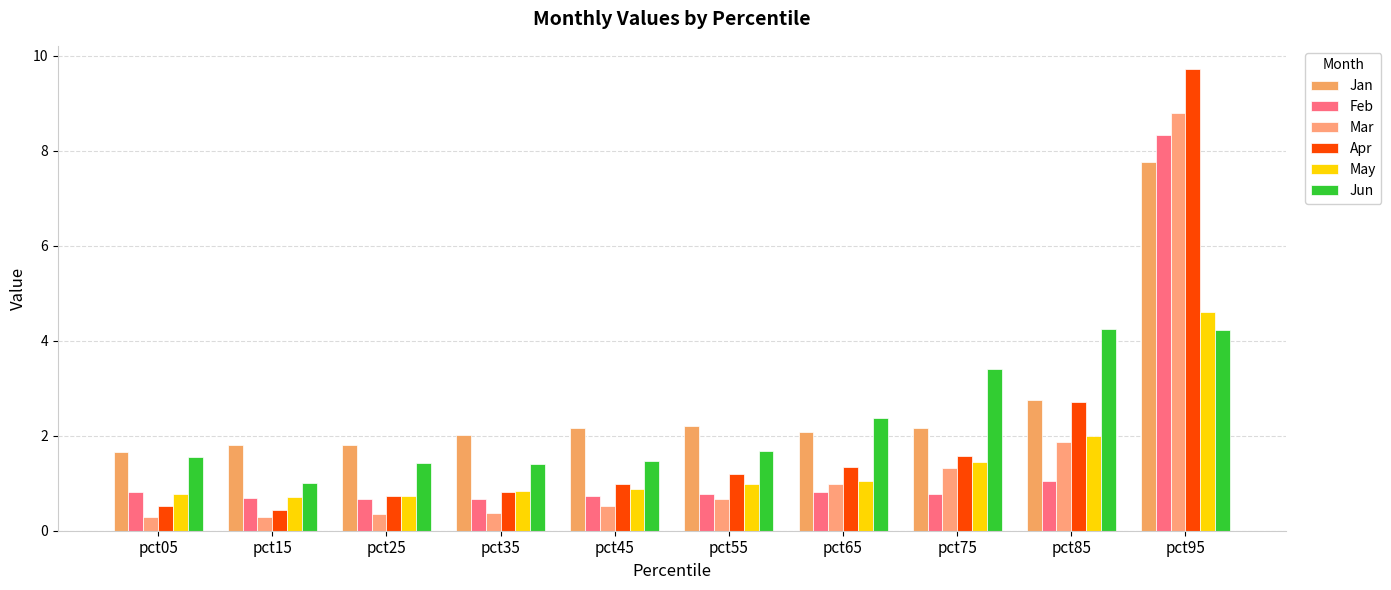

How many groups of bars are there?

10